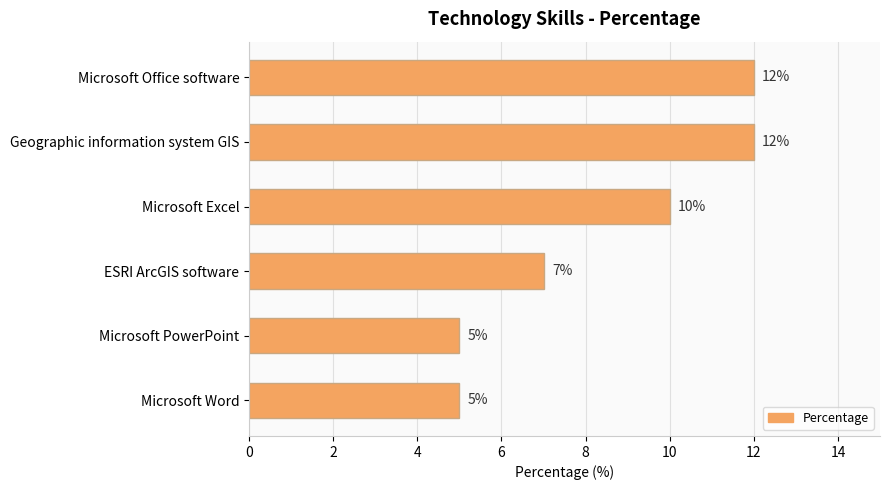

The value at Microsoft Word is 5. True or false?

True